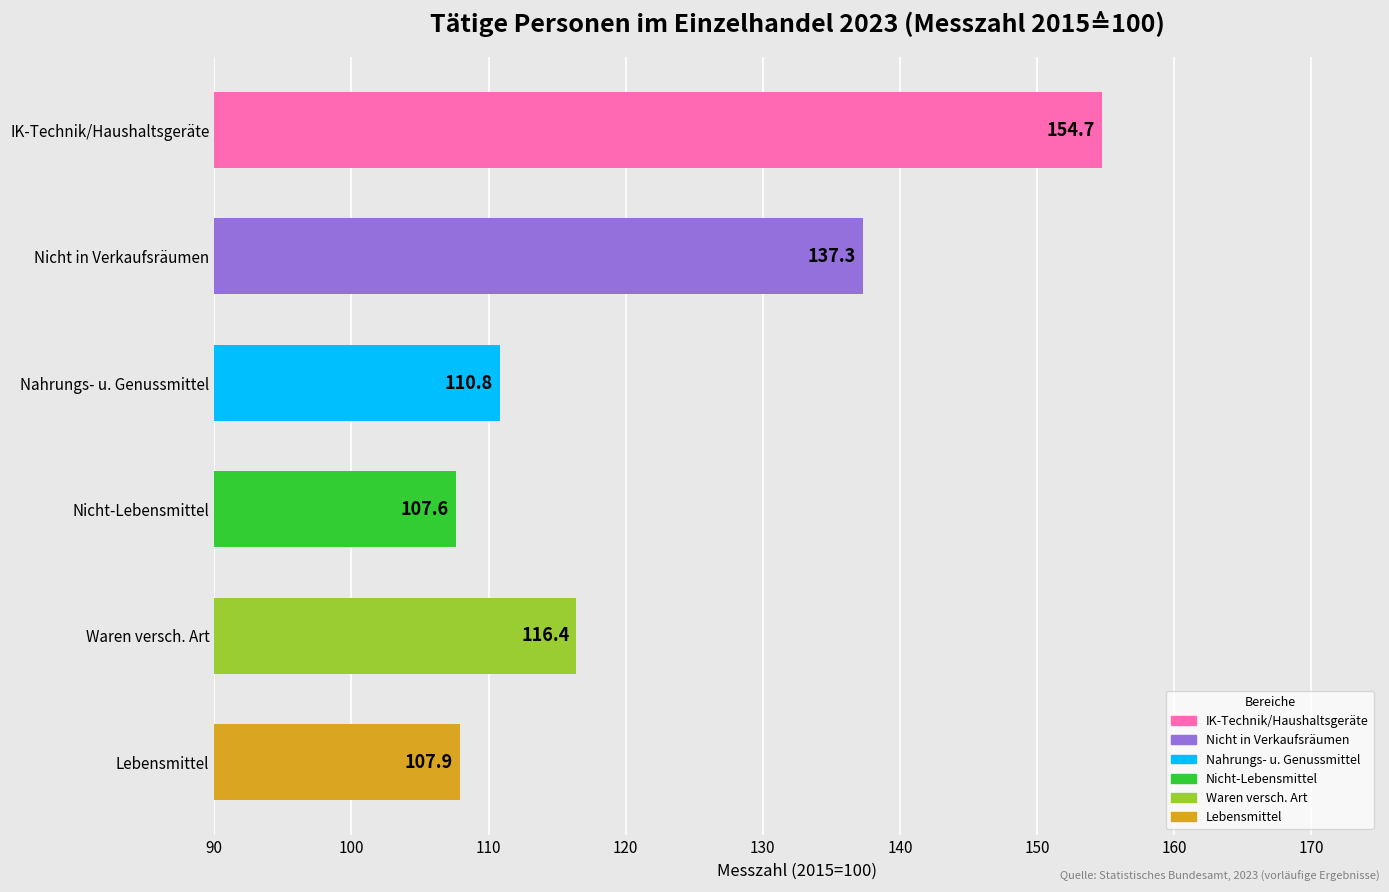

The value at IK-Technik/Haushaltsgeräte is 154.7. True or false?

True